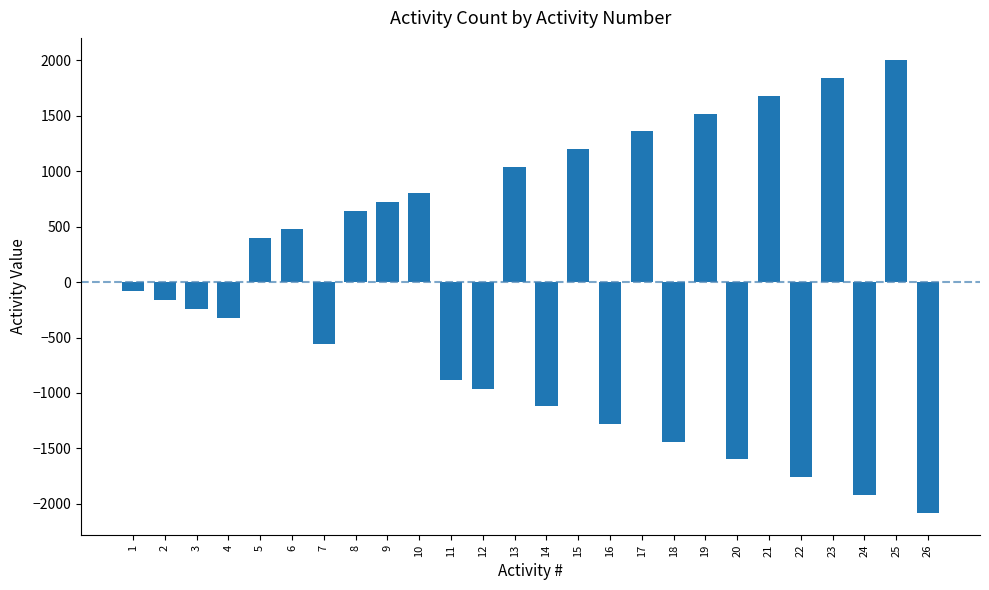

Reading left to right, what are all the values shown in this chart?

1=-80	2=-160	3=-240	4=-320	5=400	6=480	7=-560	8=640	9=720	10=800	11=-880	12=-960	13=1040	14=-1120	15=1200	16=-1280	17=1360	18=-1440	19=1520	20=-1600	21=1680	22=-1760	23=1840	24=-1920	25=2000	26=-2080